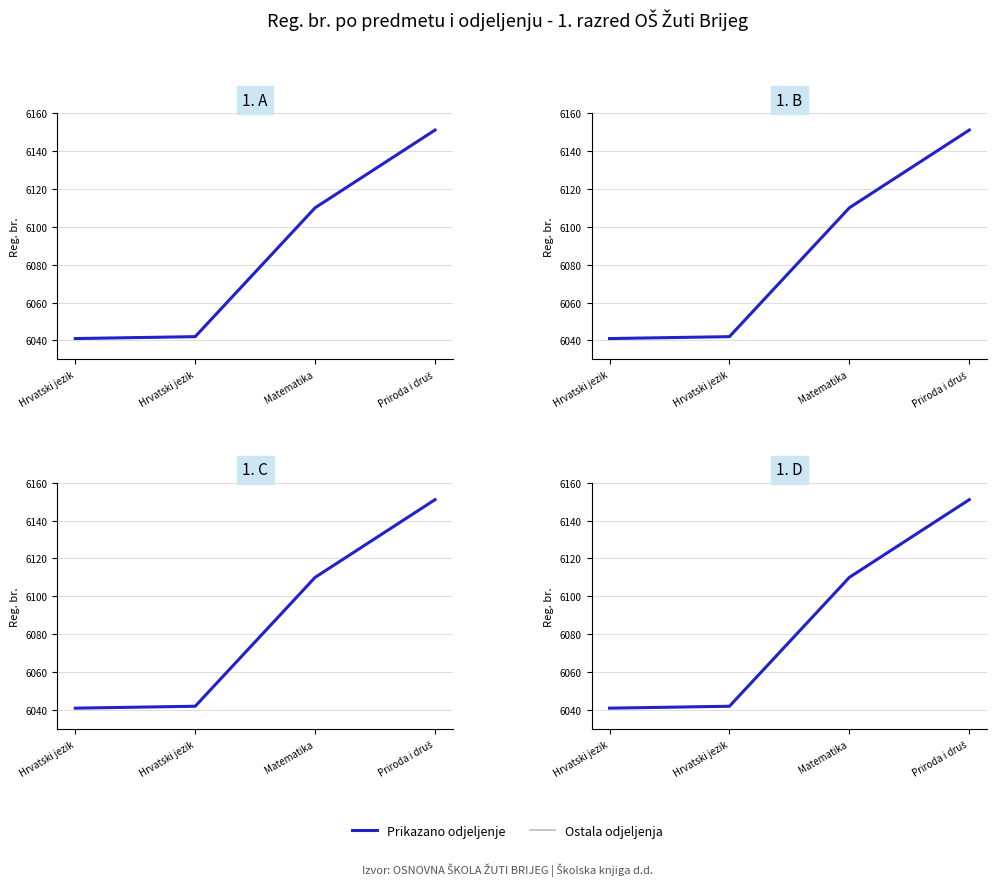

Count the number of data series in this chart.

4